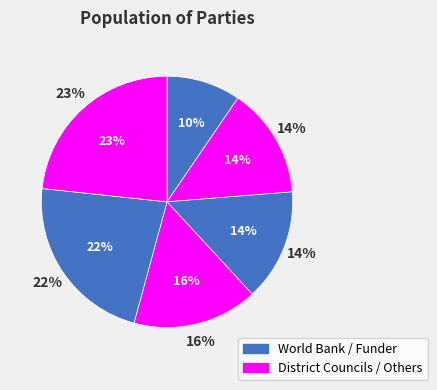

What is the smallest slice in the pie chart?

World Bank